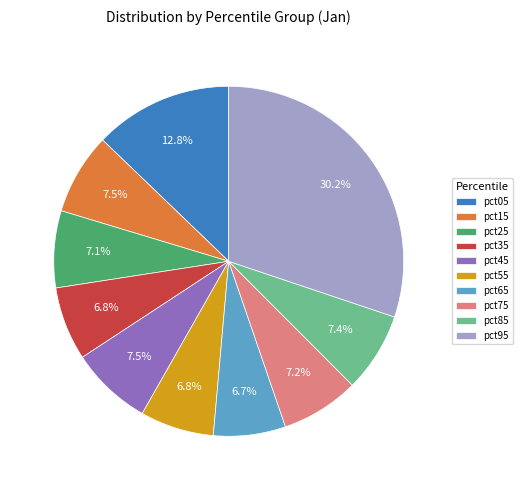

Which category has the biggest portion of the pie?

pct95